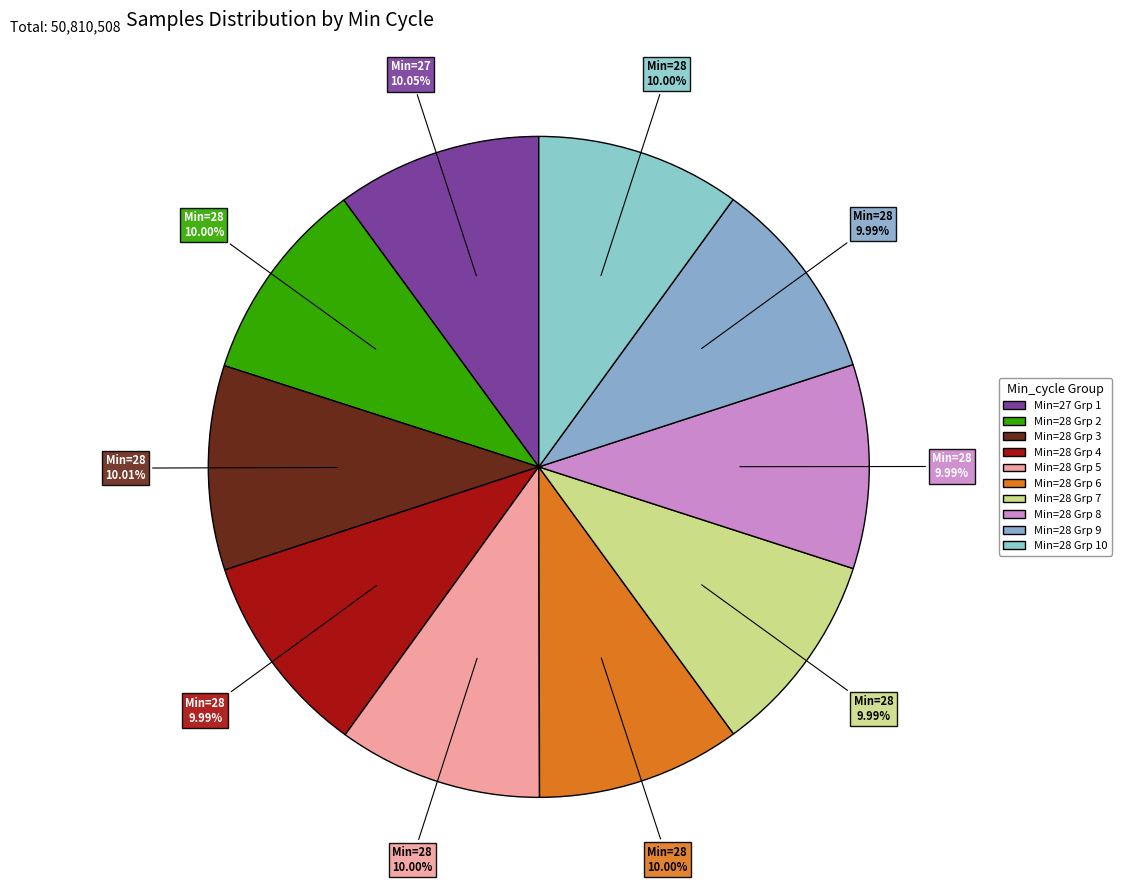

Does any single category account for the majority?

No